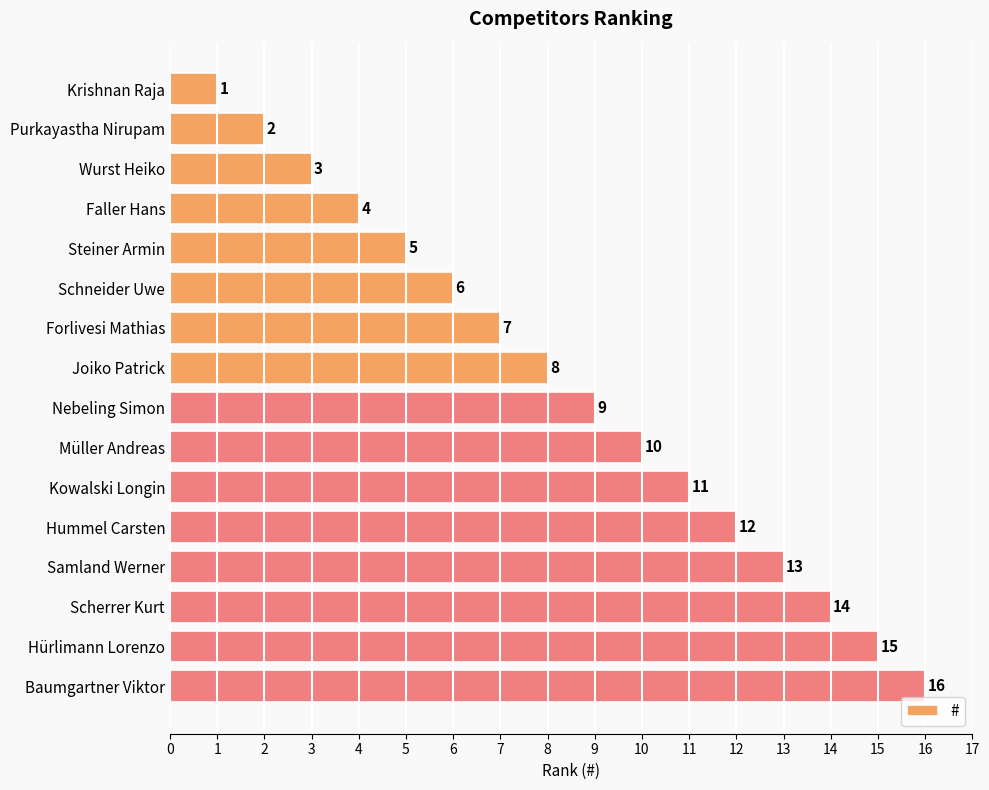

List the labels in order of value, largest first.

Baumgartner Viktor, Hürlimann Lorenzo, Scherrer Kurt, Samland Werner, Hummel Carsten, Kowalski Longin, Müller Andreas, Nebeling Simon, Joiko Patrick, Forlivesi Mathias, Schneider Uwe, Steiner Armin, Faller Hans, Wurst Heiko, Purkayastha Nirupam, Krishnan Raja